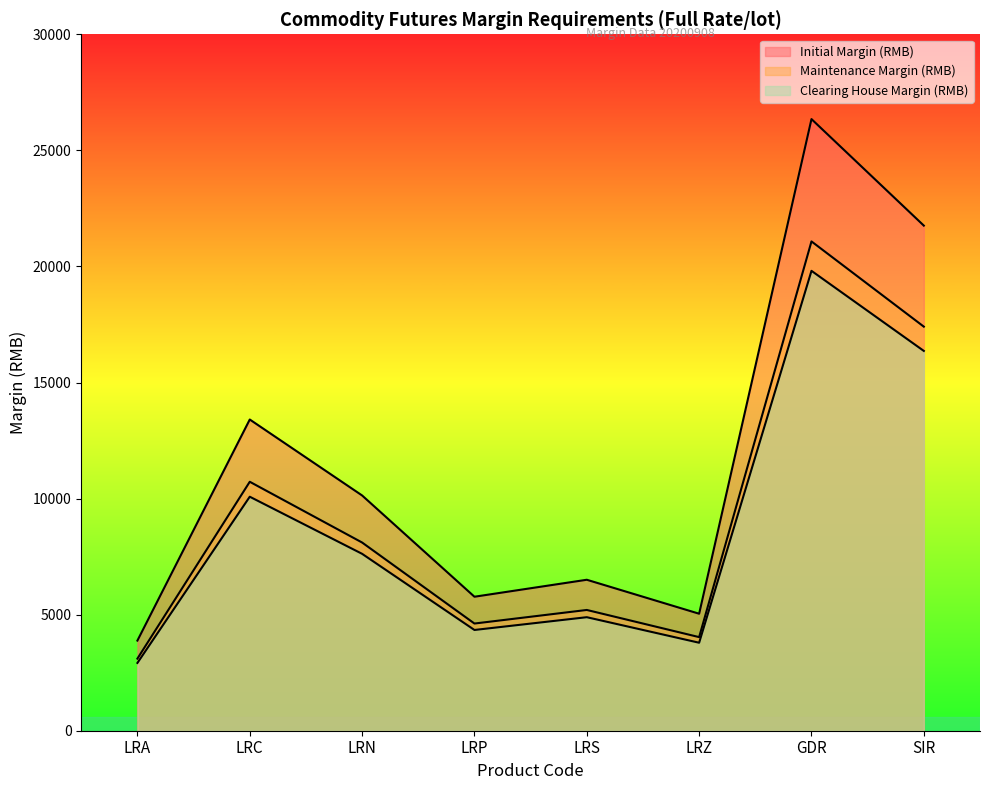

True or false: Clearing House Margin (RMB) and Maintenance Margin (RMB) intersect in this chart.

False